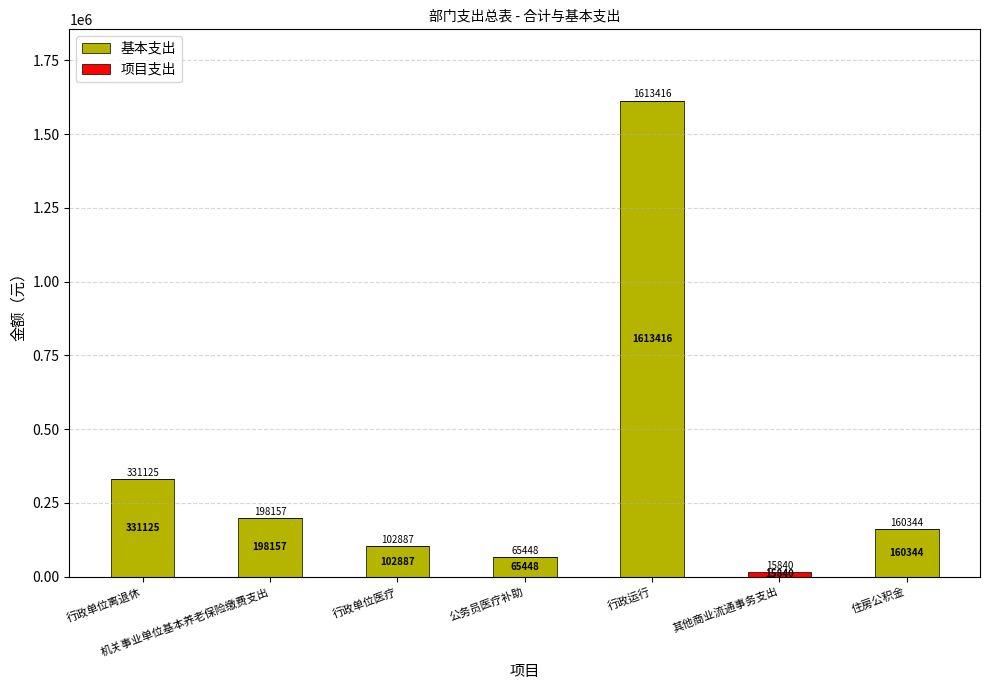

At which category is the sum across all series the highest?

行政运行